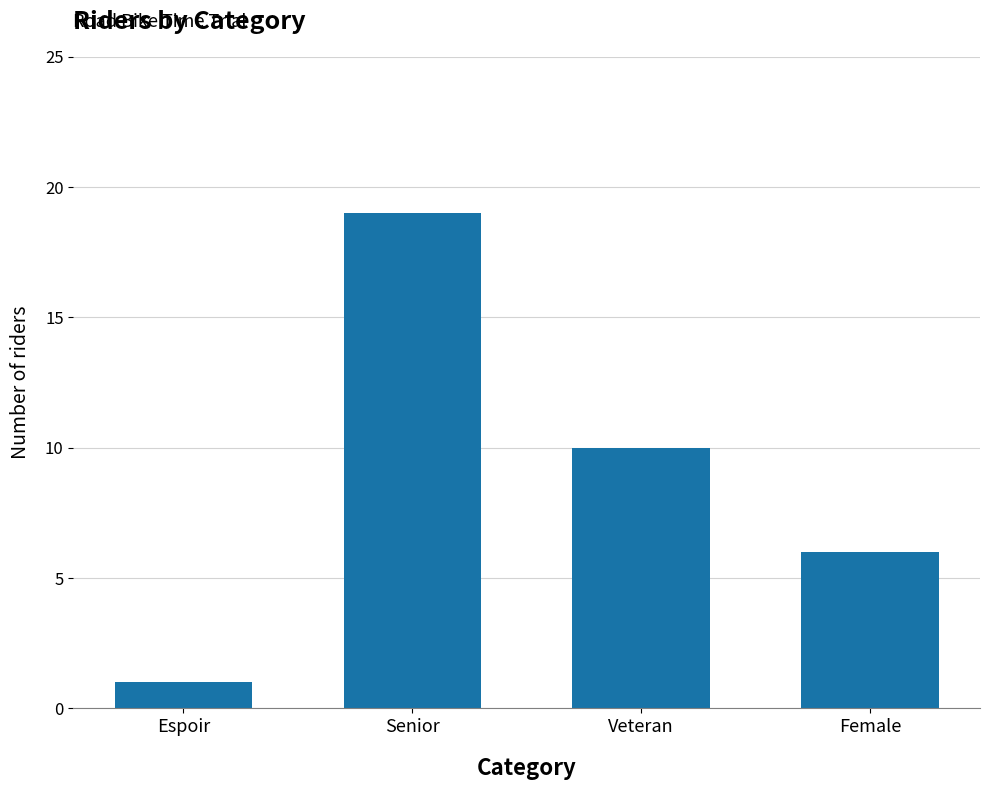

At which category does the chart reach its peak across all series?

Senior